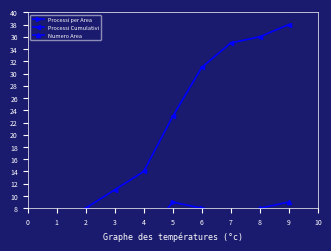

Between 3 and 8, which series saw the biggest shift?

Processi Cumulativi